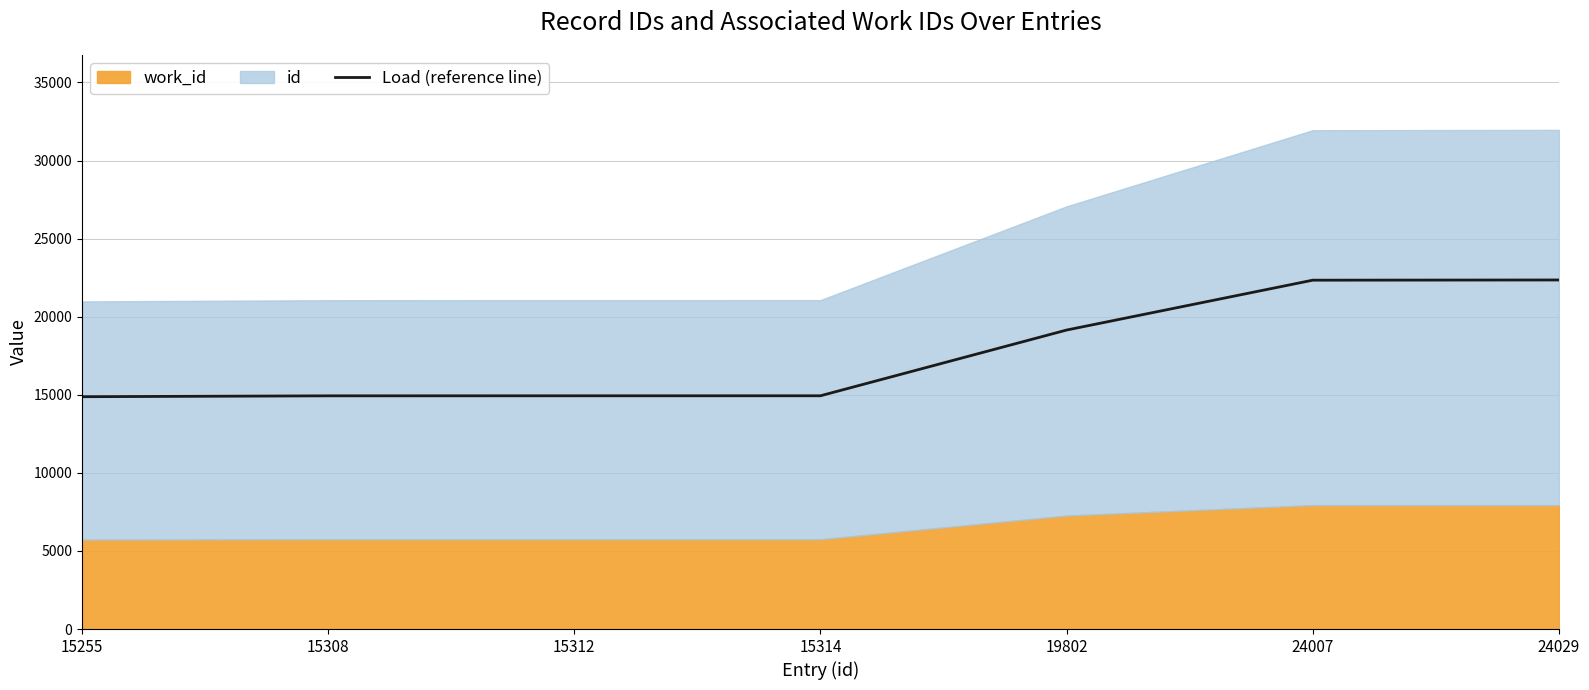

At which label is the value closest to 18614?

19802